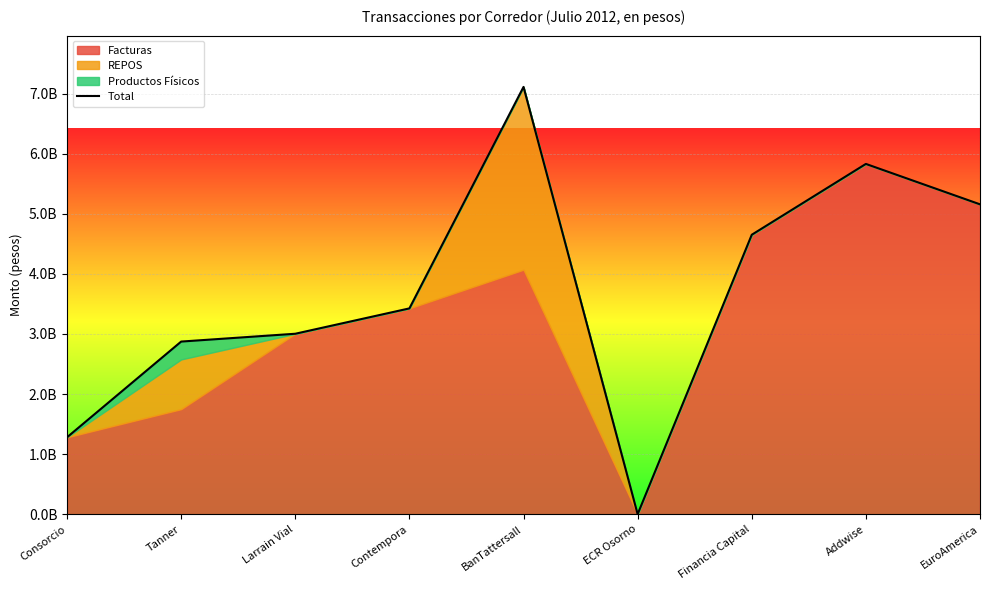

Rank the categories by value from lowest to highest.

ECR Osorno, Consorcio, Tanner, Larrain Vial, Contempora, Financia Capital, EuroAmerica, Addwise, BanTattersall